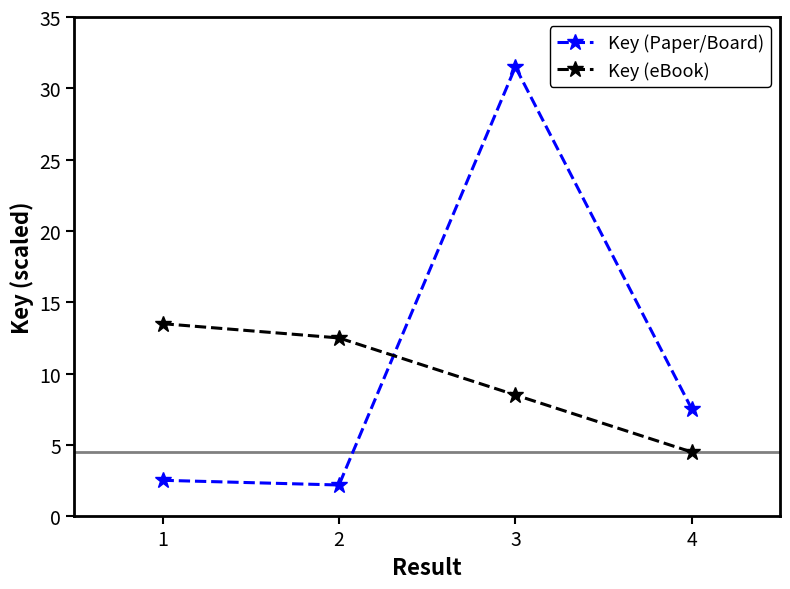

The value of Key (Paper/Board) at 1 is 2.5. True or false?

True